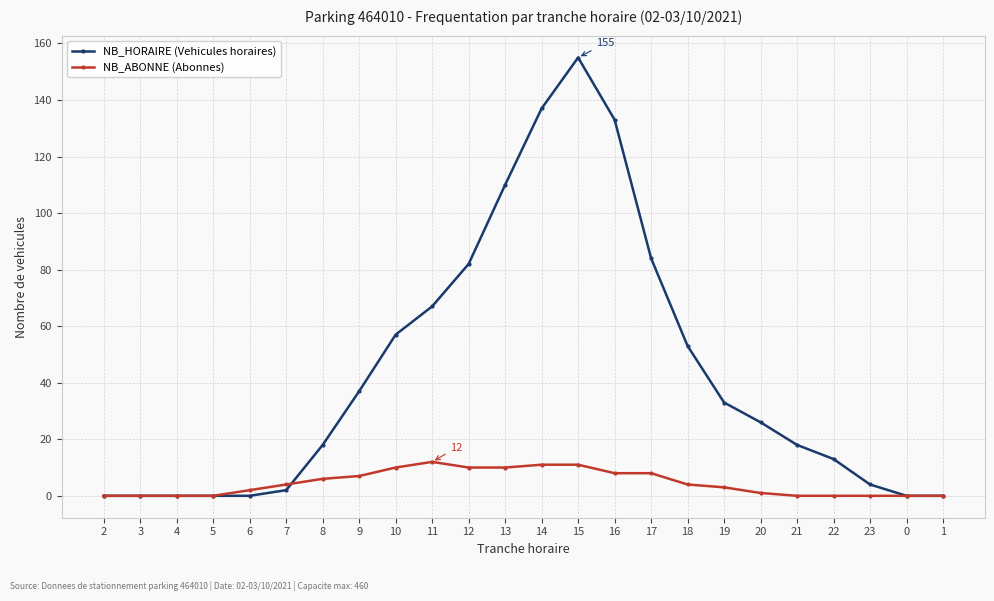

How many series are shown in this chart?

2